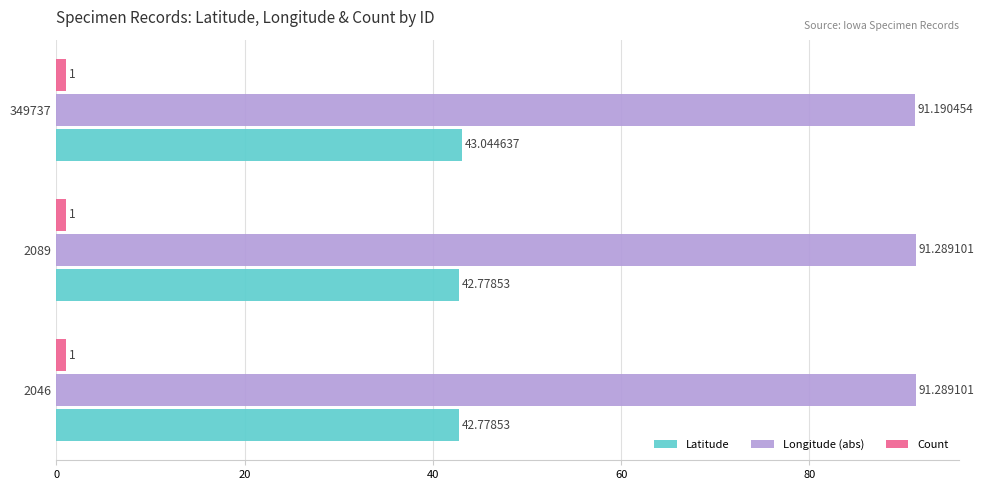

Which series has the largest total across all categories?

Longitude (abs)